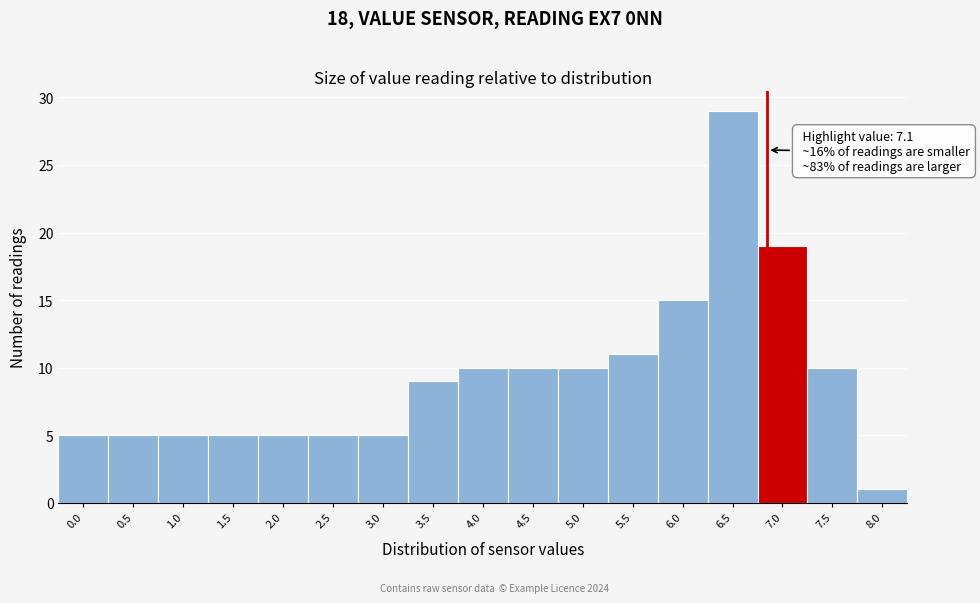

Reading left to right, list all the values displayed in this chart.

5	5	5	5	5	5	5	9	10	10	10	11	15	29	19	10	1